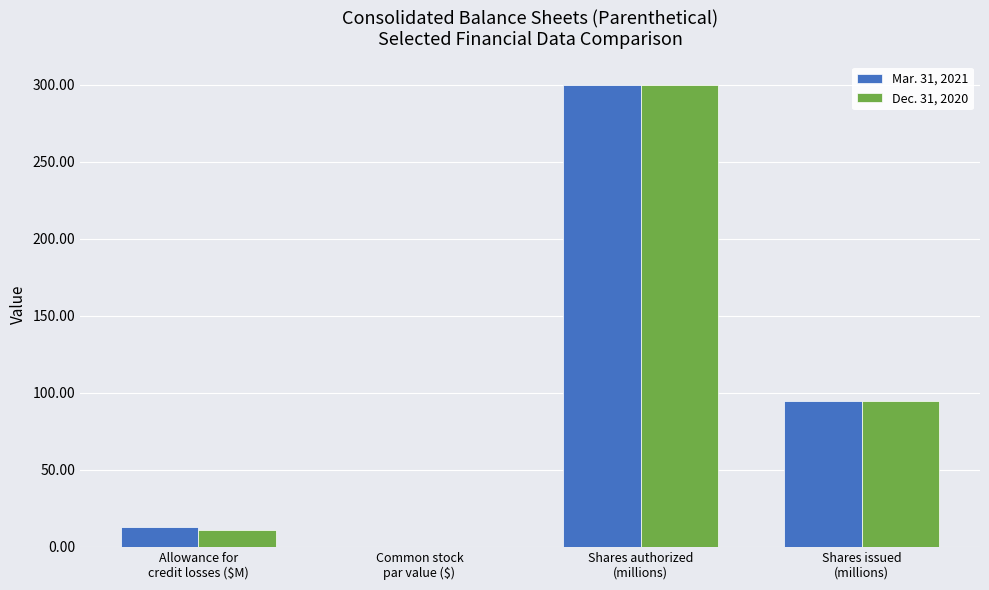

What is the total value across all series at Shares authorized
(millions)?

600.0